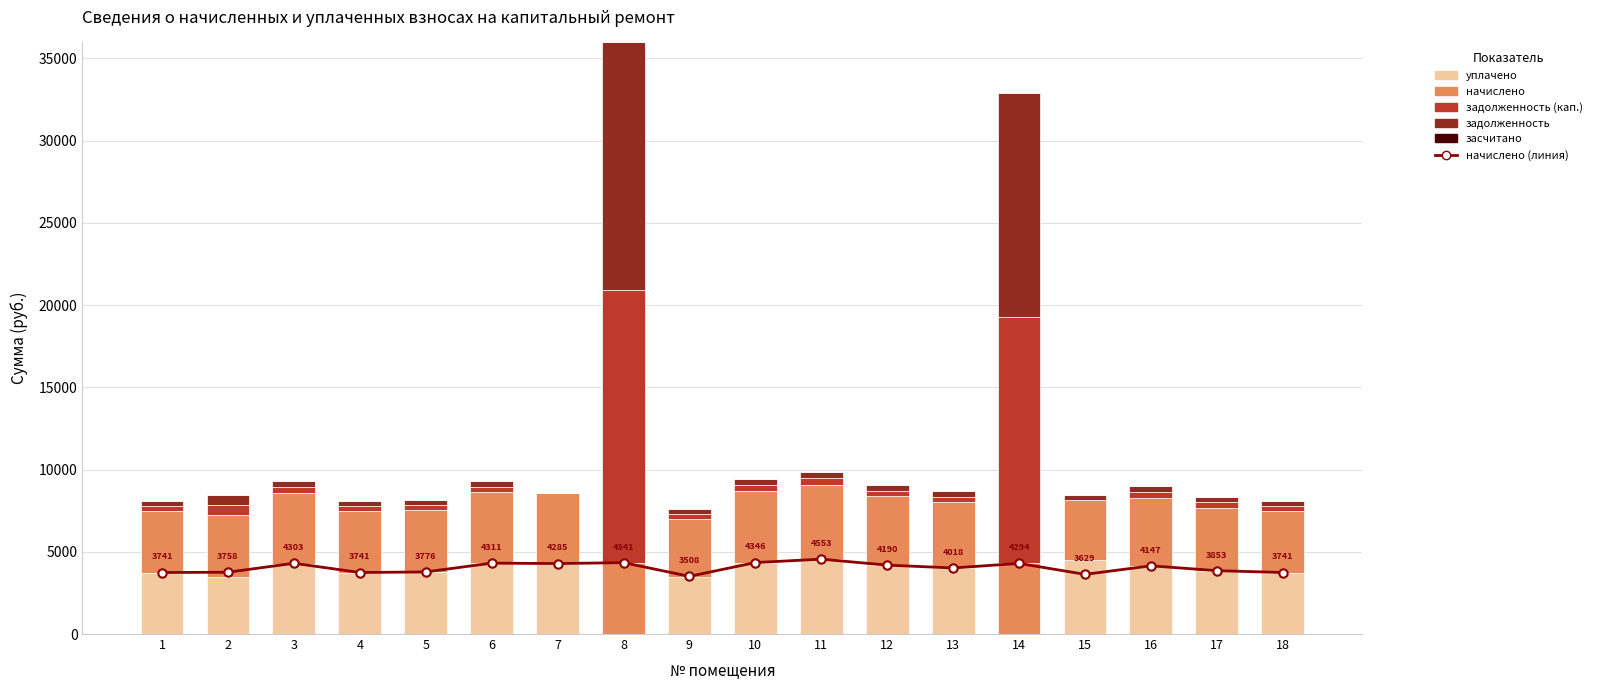

Reading left to right, list all the values displayed in this chart.

начислено (линия): 3741.1	3758.4	4302.7	3741.1	3775.7	4311.4	4285.4	4340.8	3507.8	4345.9	4553.3	4190.4	4017.6	4294.1	3628.8	4147.2	3853.4	3741.1
уплачено: 3728.1	3492.6	4287.8	3728.1	3762.6	4296.4	4270.3	0.0	3495.7	4330.8	4537.5	4175.9	4003.7	0.0	4511.4	4132.8	3840.1	3728.1
начислено: 3741.1	3758.4	4302.7	3741.1	3775.7	4311.4	4285.4	4340.8	3507.8	4345.9	4553.3	4190.4	4017.6	4294.1	3628.8	4147.2	3853.4	3741.1
задолженность (кап.): 311.8	573.3	358.6	311.8	314.6	359.3	15.1	16572.0	292.3	362.2	379.4	349.2	334.8	14990.2	0.0	345.6	321.1	311.8
задолженность: 311.8	626.4	358.6	311.8	314.6	359.3	15.1	15060.0	292.3	362.2	379.4	349.2	334.8	13623.9	302.4	345.6	321.1	311.8
засчитано: 0.0	0.0	0.0	0.0	0.0	0.0	0.0	0.0	0.0	0.0	0.0	0.0	0.0	0.0	0.0	0.0	0.0	0.0